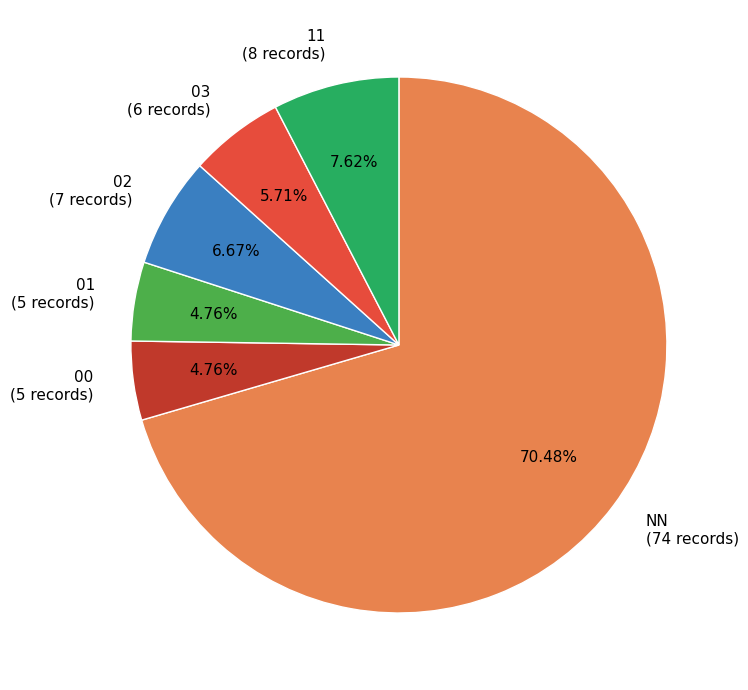

Does any single category account for the majority?

Yes